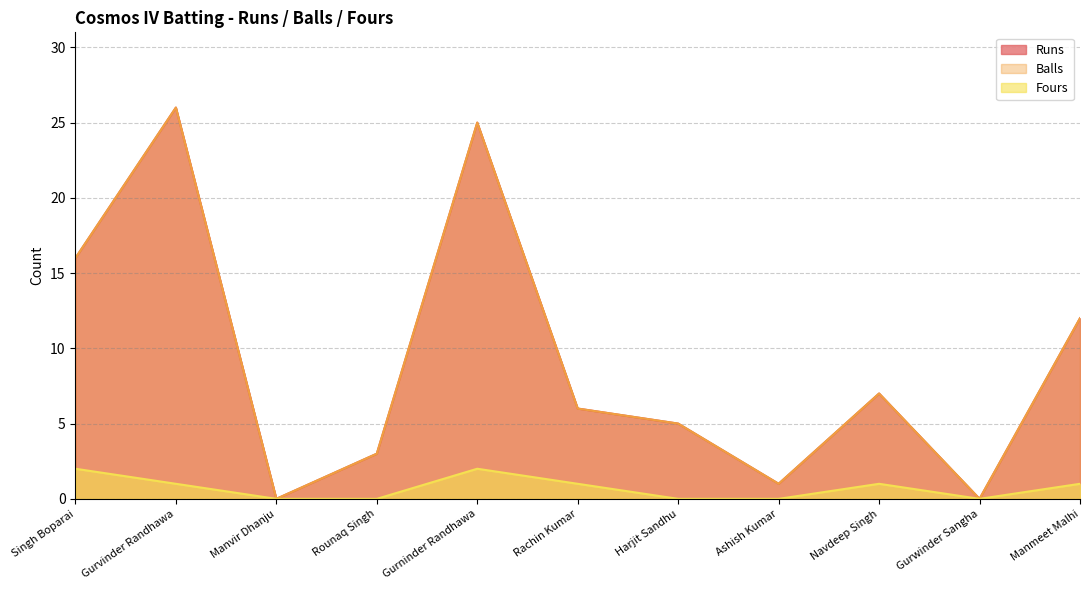

True or false: Fours and Runs intersect in this chart.

False